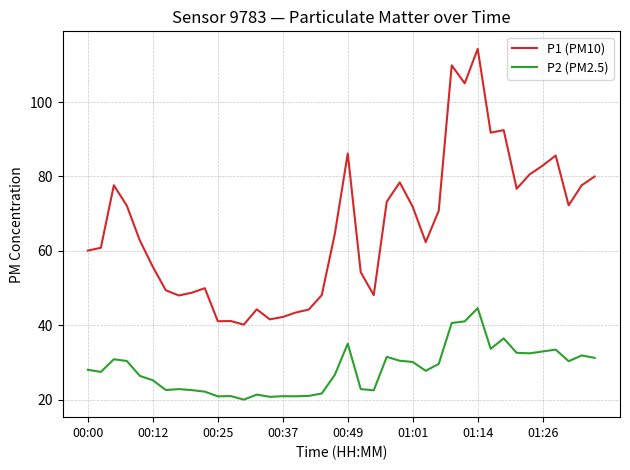

Which series has the largest total across all categories?

P1 (PM10)